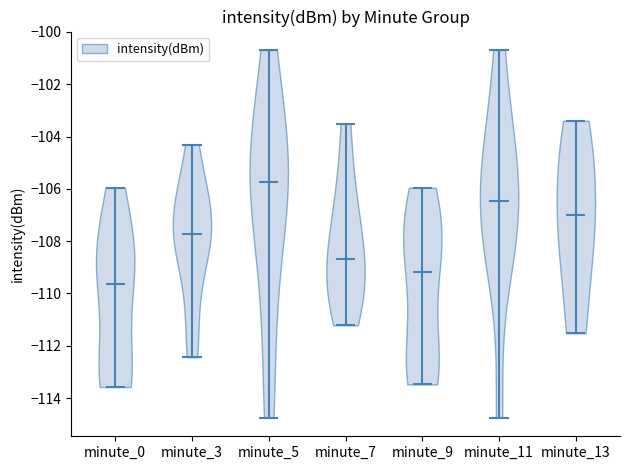

Reading left to right, read every violin against the y-axis: where its median line is, and the lowest and highest points it reaches. The values are not printed on the chart, so give them approximately, as read against the axis.

minute_0: median line -109.6, lowest point -113.6, highest point -106.0
minute_3: median line -107.8, lowest point -112.4, highest point -104.4
minute_5: median line -105.8, lowest point -114.8, highest point -100.6
minute_7: median line -108.6, lowest point -111.2, highest point -103.6
minute_9: median line -109.2, lowest point -113.4, highest point -106.0
minute_11: median line -106.4, lowest point -114.8, highest point -100.6
minute_13: median line -107.0, lowest point -111.6, highest point -103.4